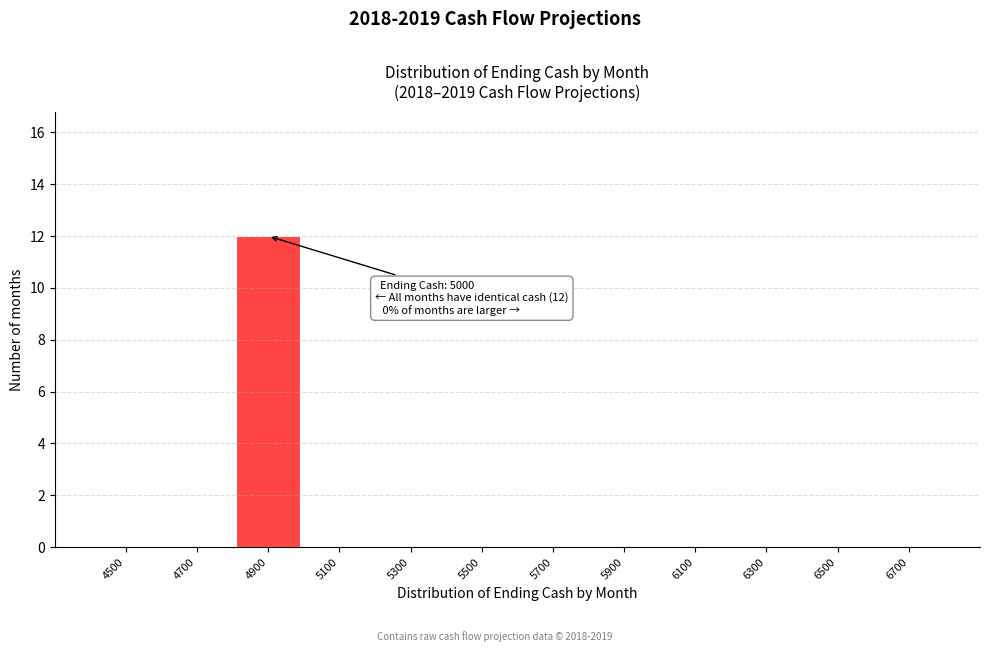

Reading left to right, what are all the values shown in this chart?

4500=0	4700=0	4900=12	5100=0	5300=0	5500=0	5700=0	5900=0	6100=0	6300=0	6500=0	6700=0